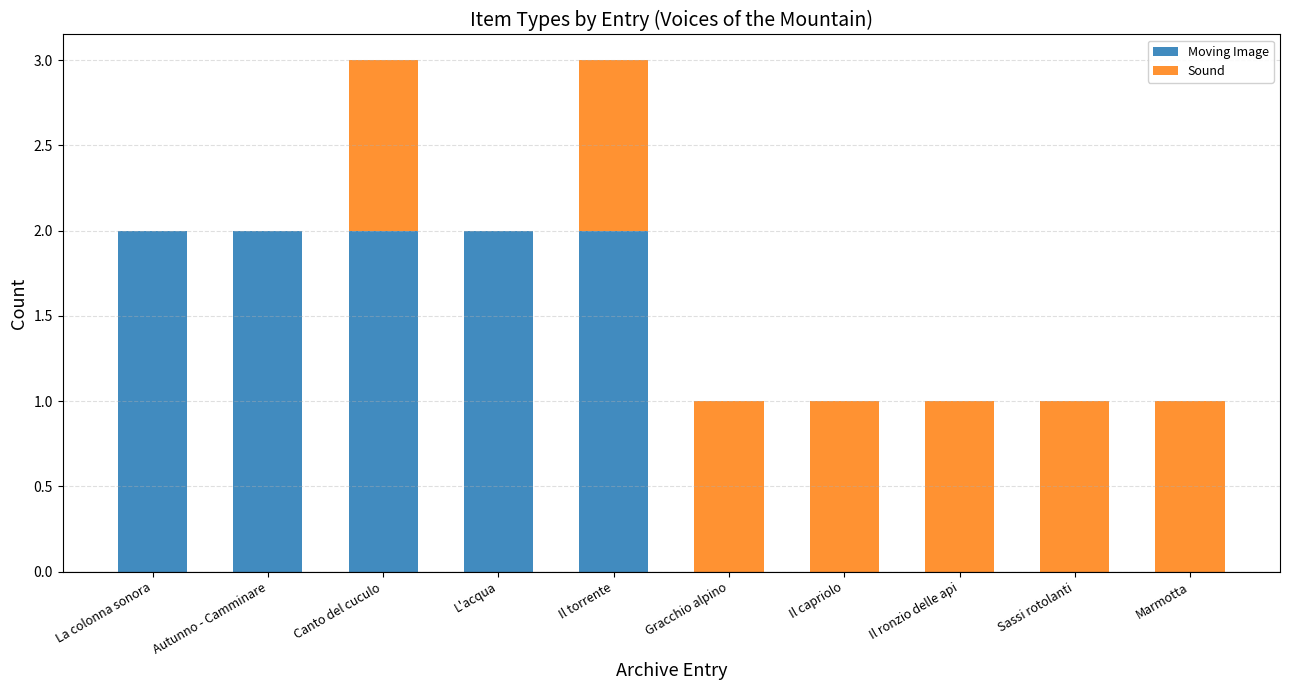

True or false: Moving Image has a value of 2 at L'acqua.

True